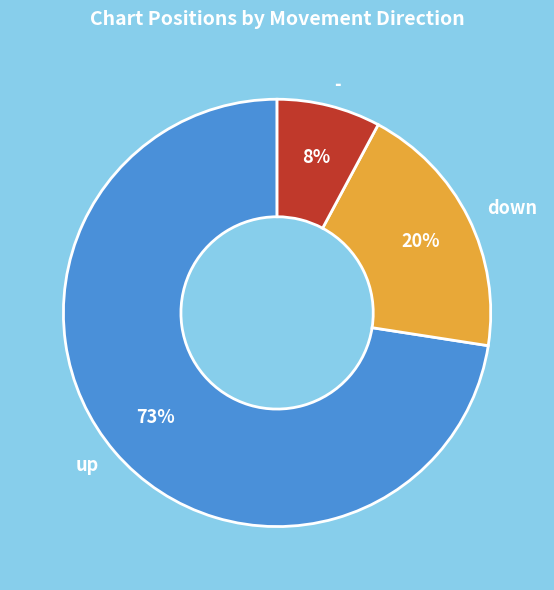

Is the sum of - and down greater than half?

No